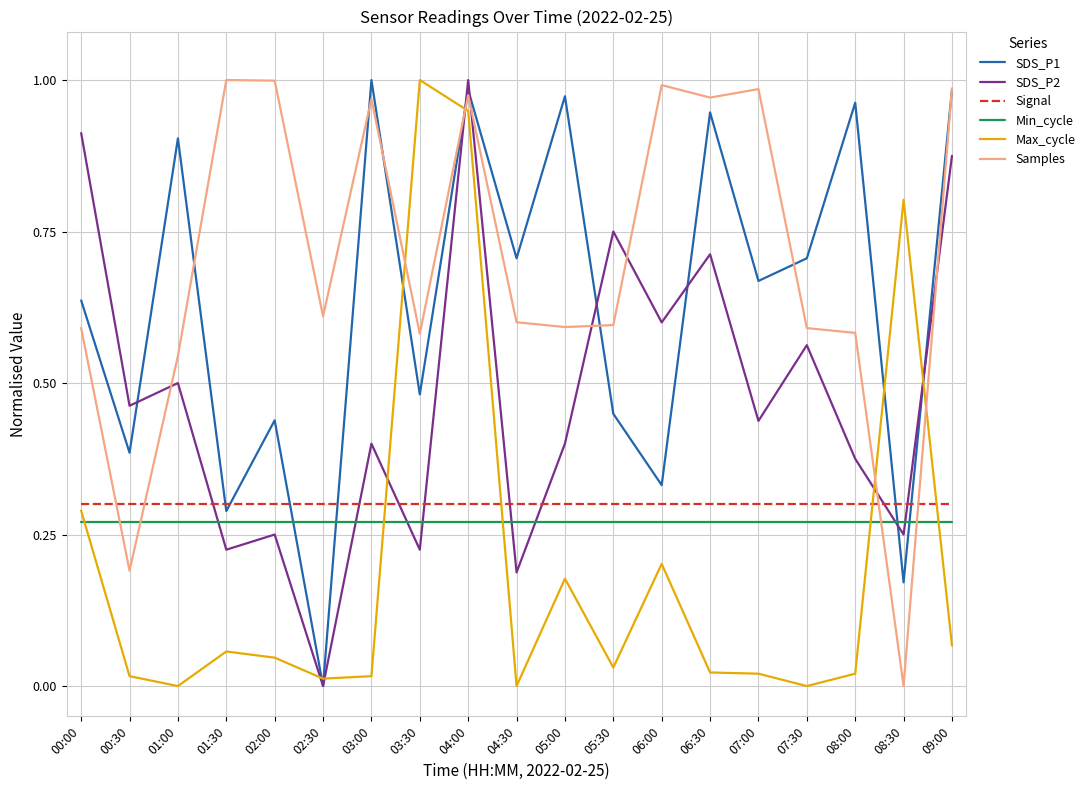

The SDS_P1 series shows 1.0 at 04:00. True or false?

True